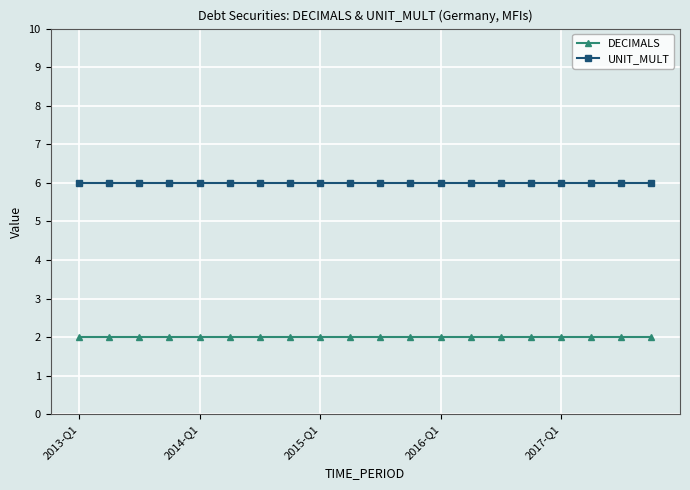

True or false: UNIT_MULT and DECIMALS cross at least once.

False